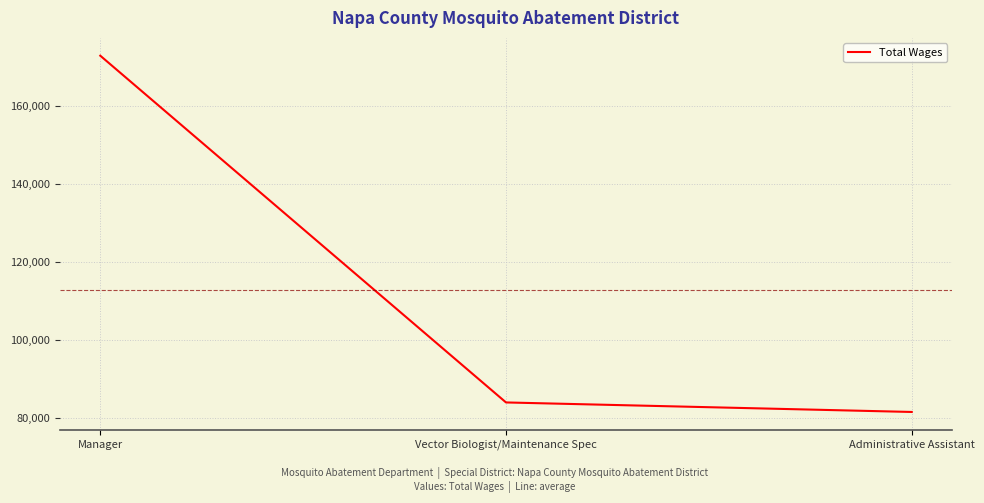

At which category does the chart reach its minimum across all series?

Administrative Assistant